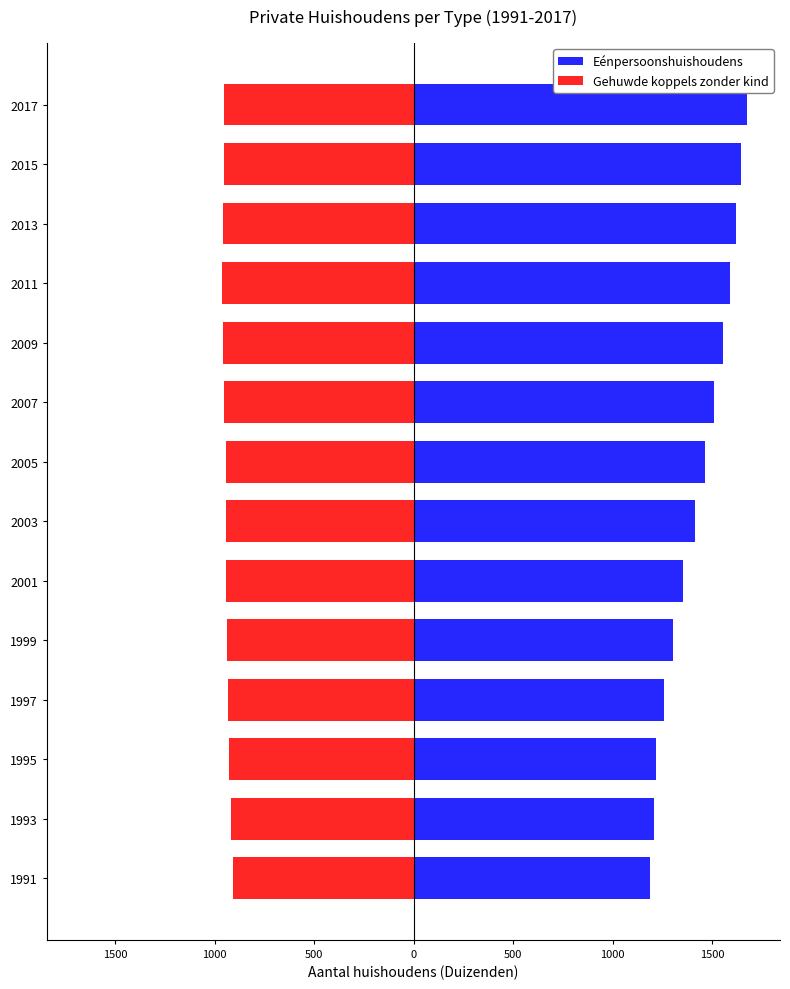

Are the bars grouped side by side (vs. stacked)?

Yes